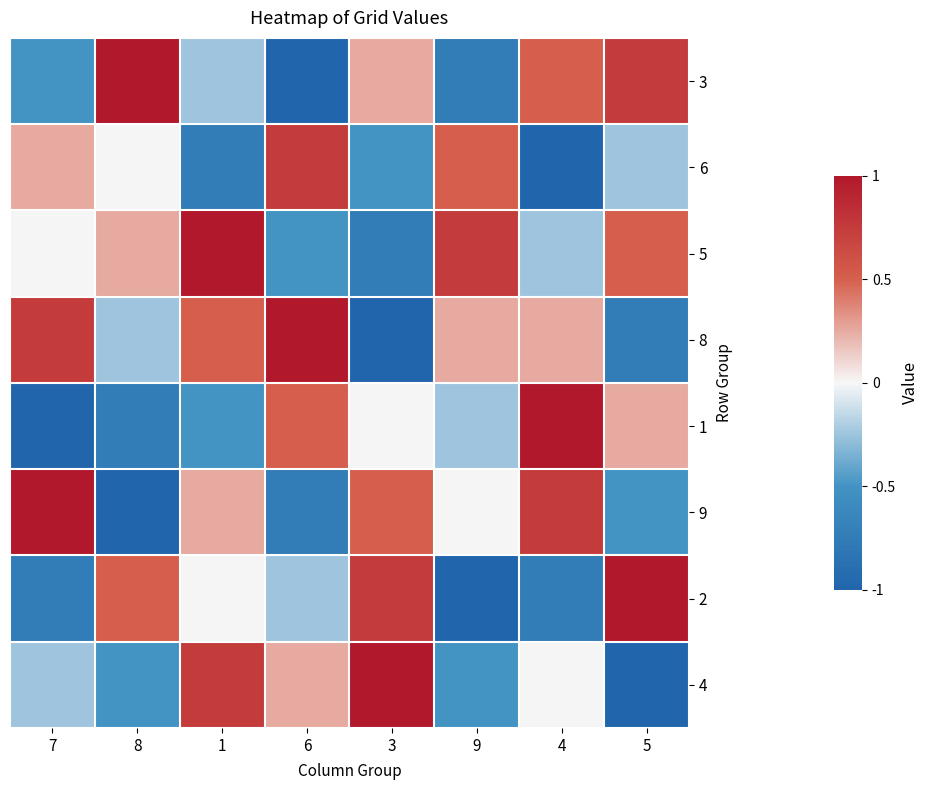

Reading right to left, list all the values displayed in this chart.

3: 5=0.8	4=0.5	9=-0.8	3=0.2	6=-1.0	1=-0.2	8=1.0	7=-0.5
6: 5=-0.2	4=-1.0	9=0.5	3=-0.5	6=0.8	1=-0.8	8=0.0	7=0.2
5: 5=0.5	4=-0.2	9=0.8	3=-0.8	6=-0.5	1=1.0	8=0.2	7=0.0
8: 5=-0.8	4=0.2	9=0.2	3=-1.0	6=1.0	1=0.5	8=-0.2	7=0.8
1: 5=0.2	4=1.0	9=-0.2	3=0.0	6=0.5	1=-0.5	8=-0.8	7=-1.0
9: 5=-0.5	4=0.8	9=0.0	3=0.5	6=-0.8	1=0.2	8=-1.0	7=1.0
2: 5=1.0	4=-0.8	9=-1.0	3=0.8	6=-0.2	1=0.0	8=0.5	7=-0.8
4: 5=-1.0	4=0.0	9=-0.5	3=1.0	6=0.2	1=0.8	8=-0.5	7=-0.2